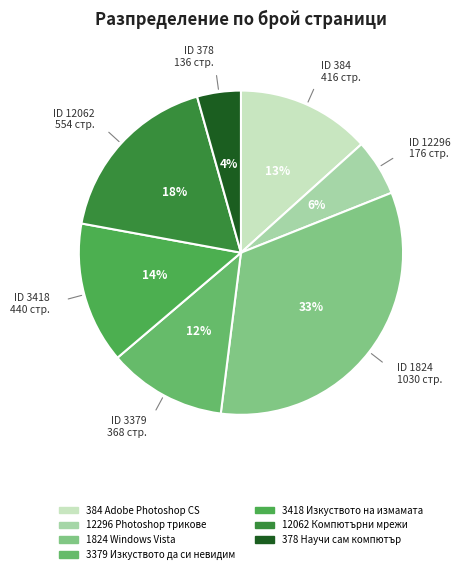

Count the number of slices in the pie.

7